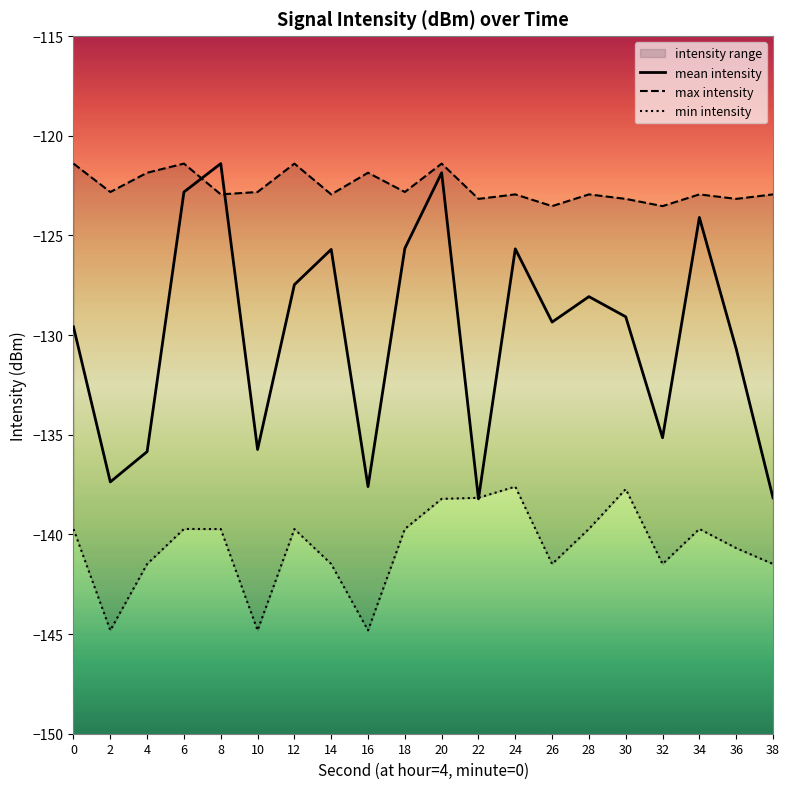

True or false: min intensity has more than 0 interior local peaks.

True